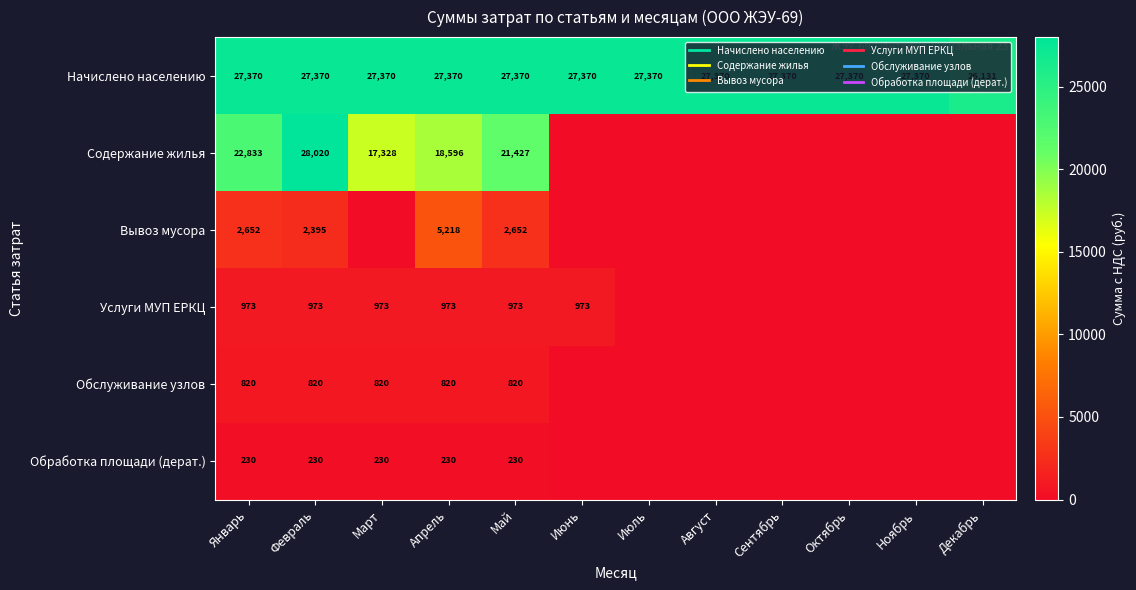

Is it true that Обработка площади (дерат.) equals 230.2 at Апрель?

True